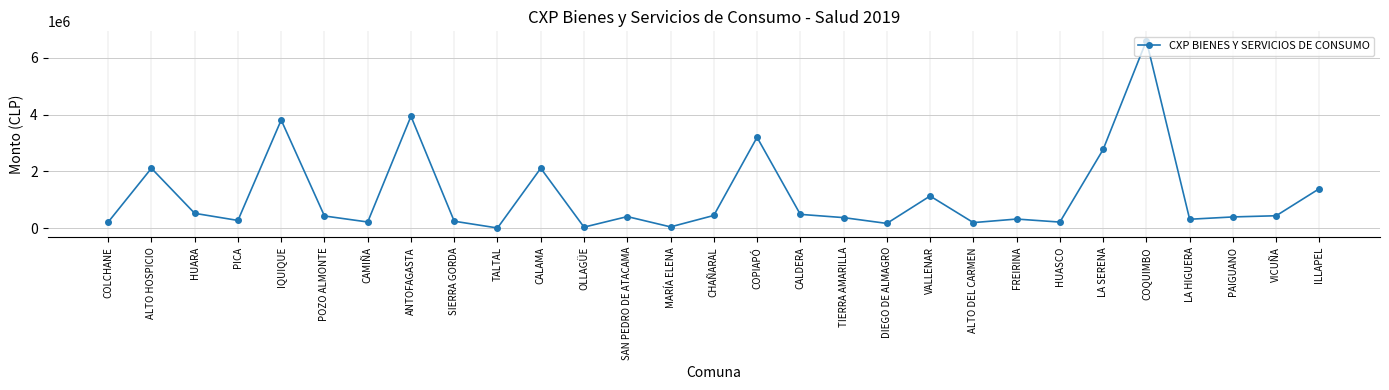

What is the change in value from PICA to COQUIMBO?

+6327734